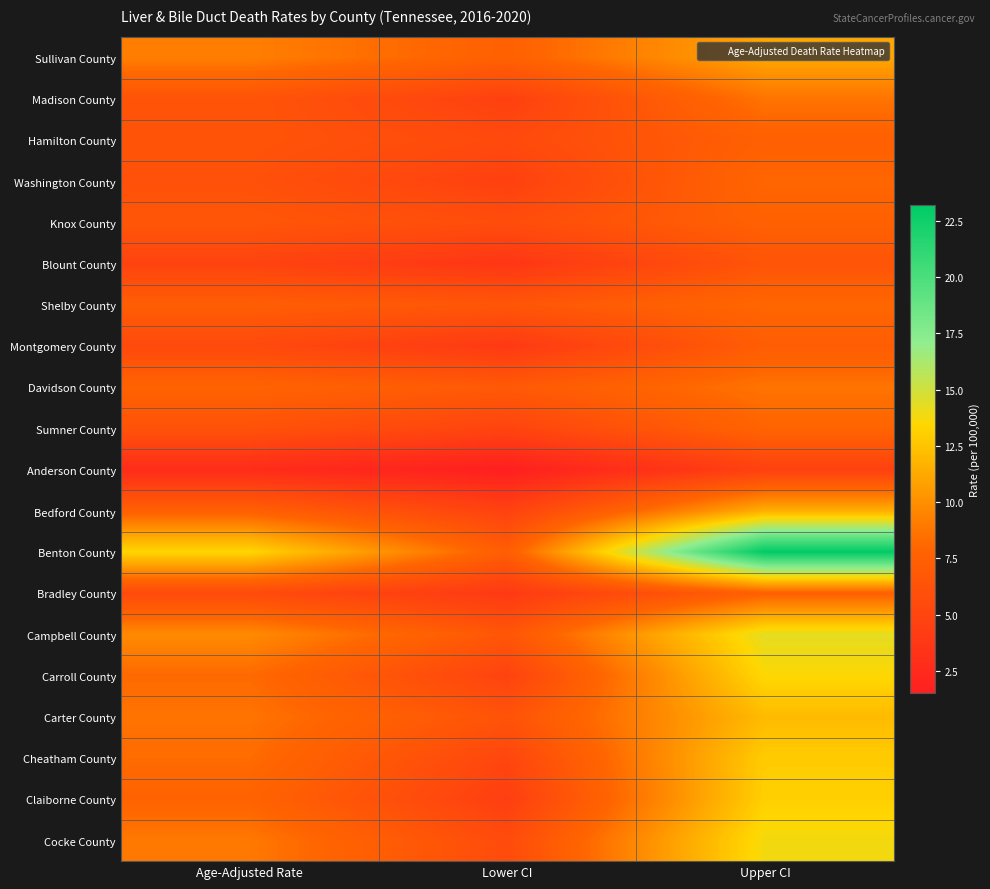

At which category is the sum across all series the highest?

Upper CI